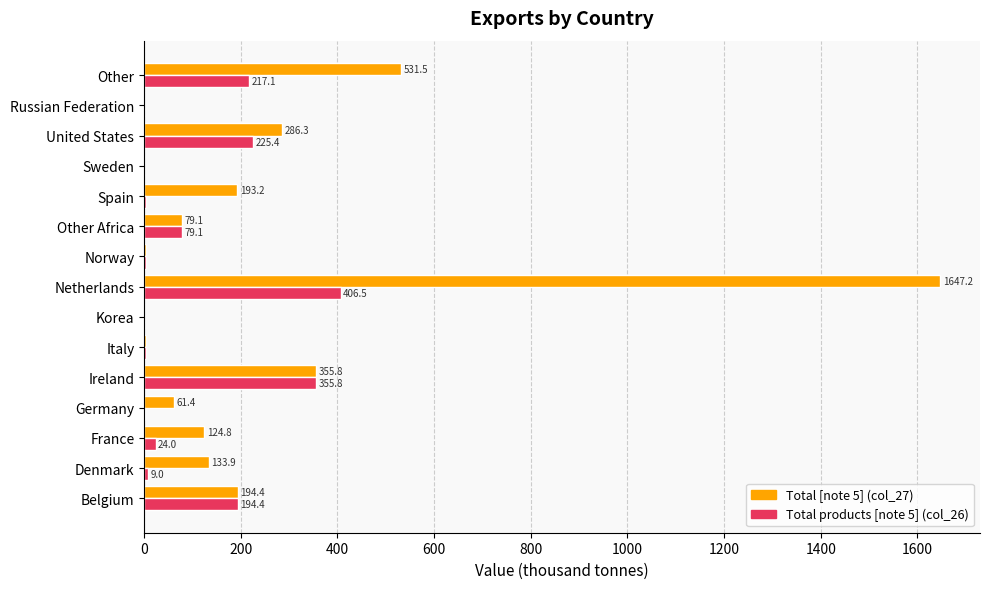

Where is Total products [note 5] (col_26) nearest to the value 203?

Belgium